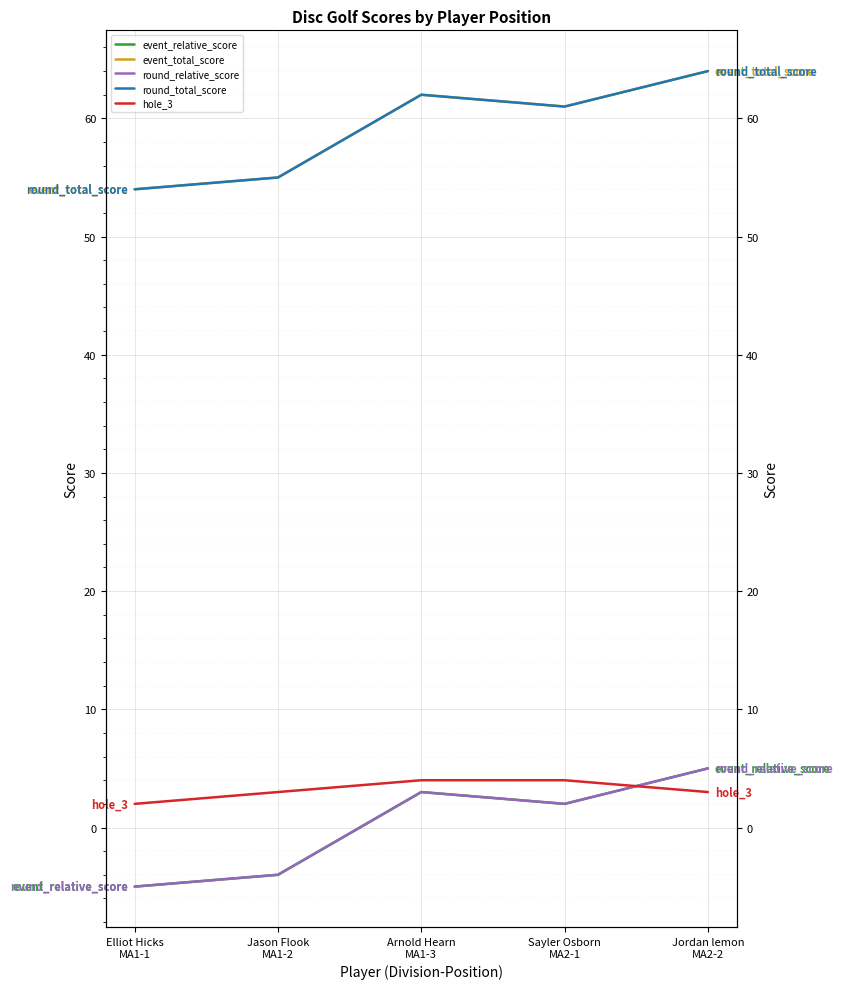

Count the round_total_score values in the range 55 to 62.

3